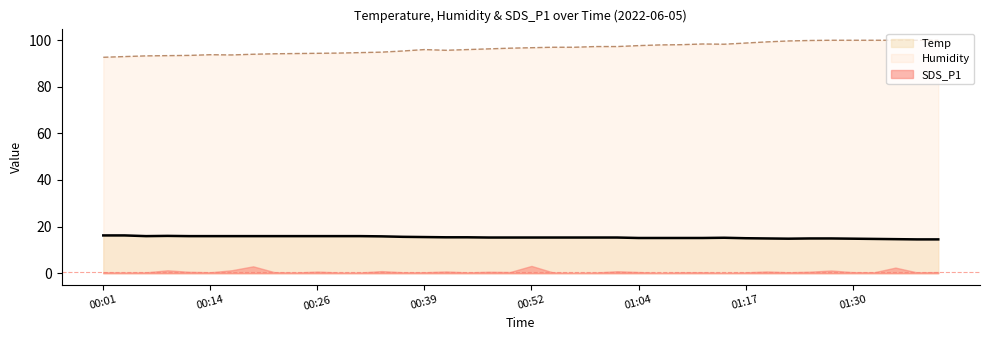

The Temp series shows 27.5 at 00:52. True or false?

False